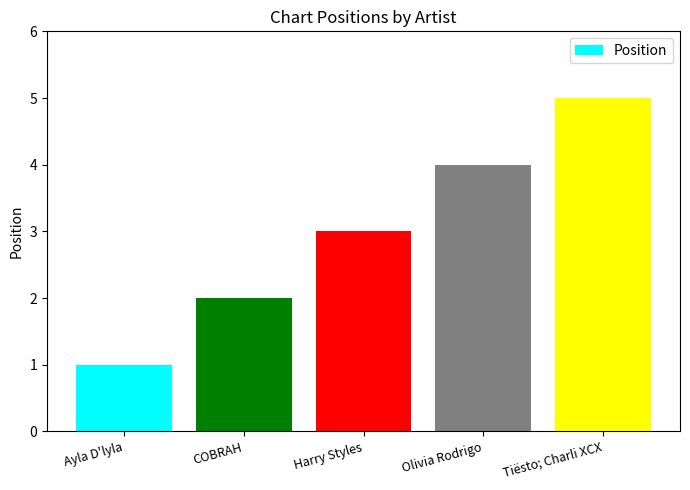

What is the value of the 4th bar from the left?

4